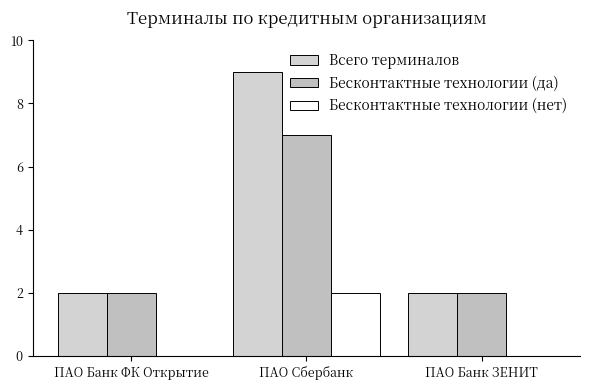

How many groups of bars are there?

3